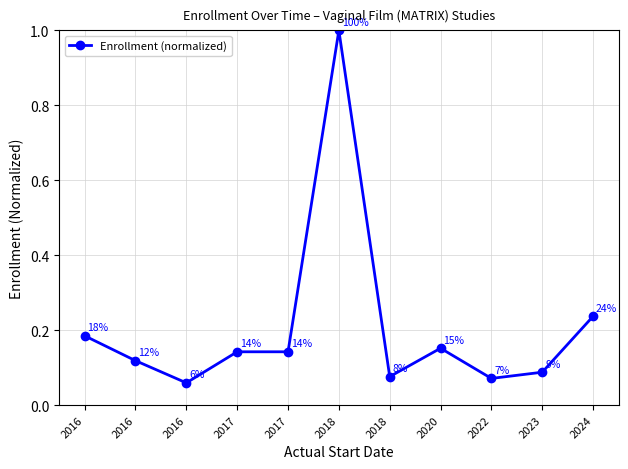

What value does the data have at 2023?

0.1